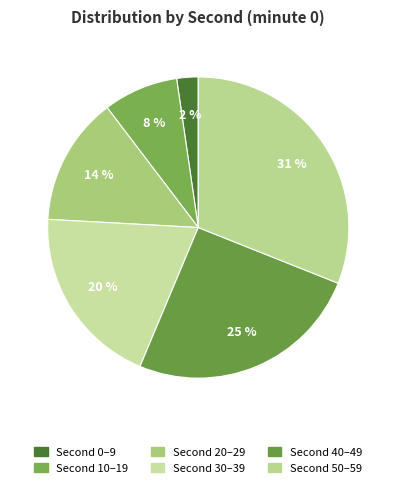

How many segments does this pie chart have?

6